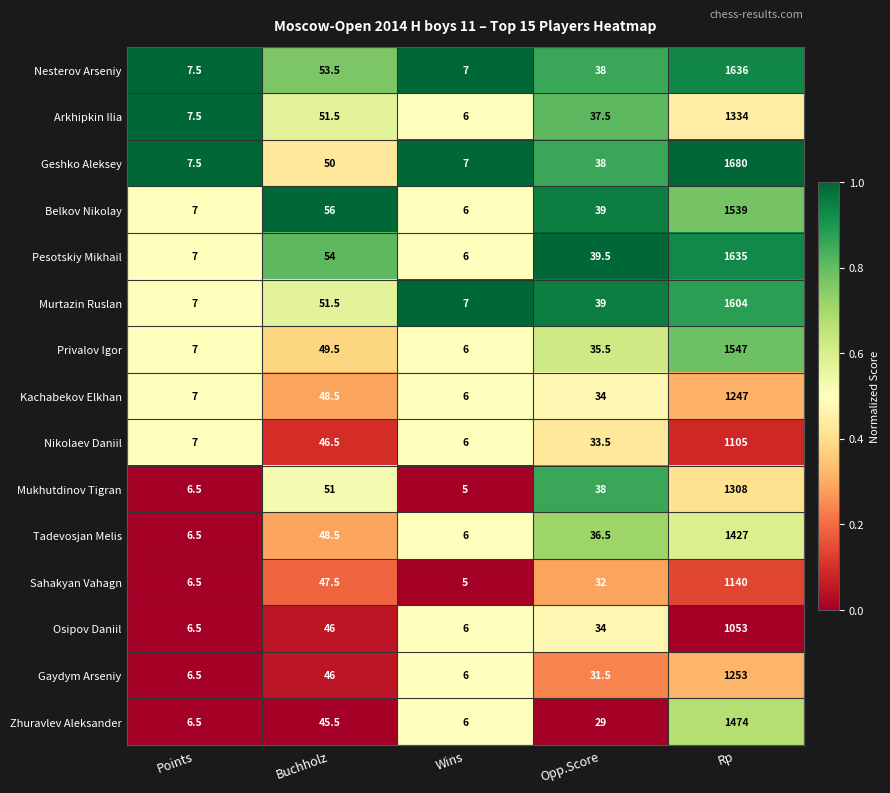

What value does the Mukhutdinov Tigran series have at Points?

6.5